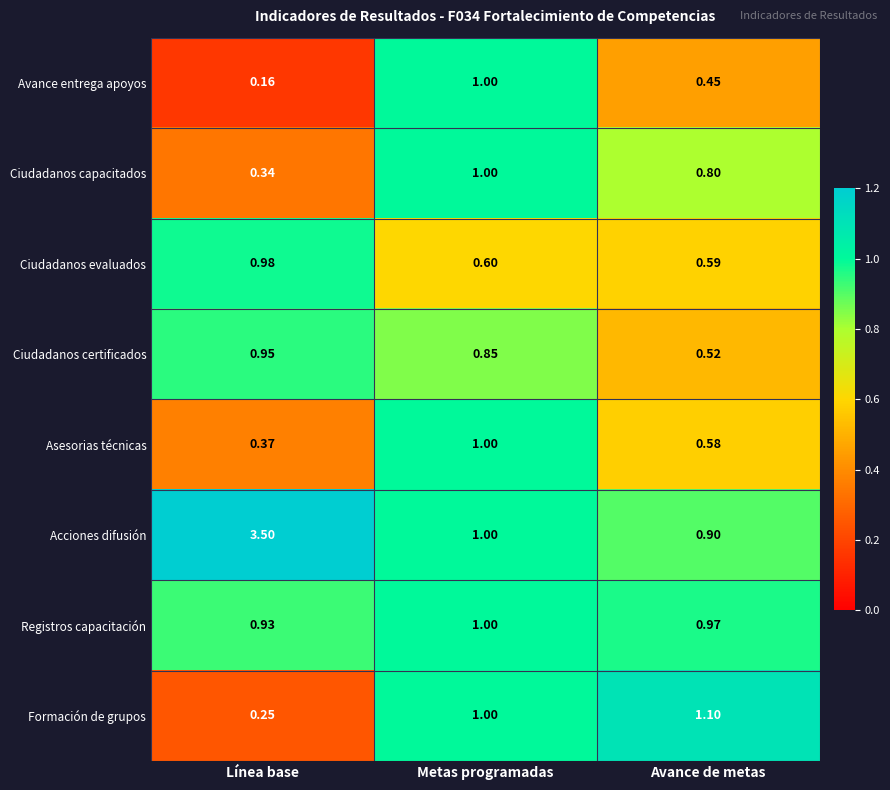

At which category is the sum across all series the highest?

Línea base